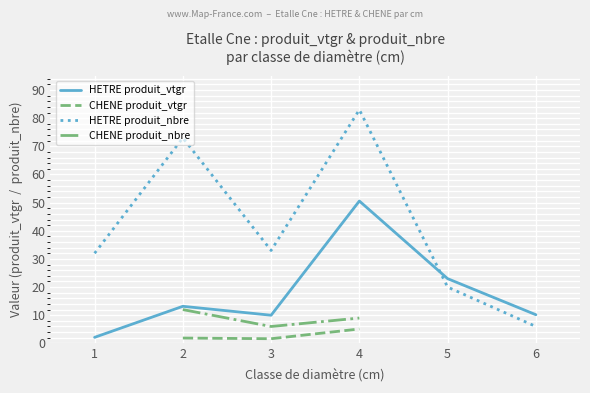

The value of HETRE produit_vtgr at 4 is 50.6. True or false?

True